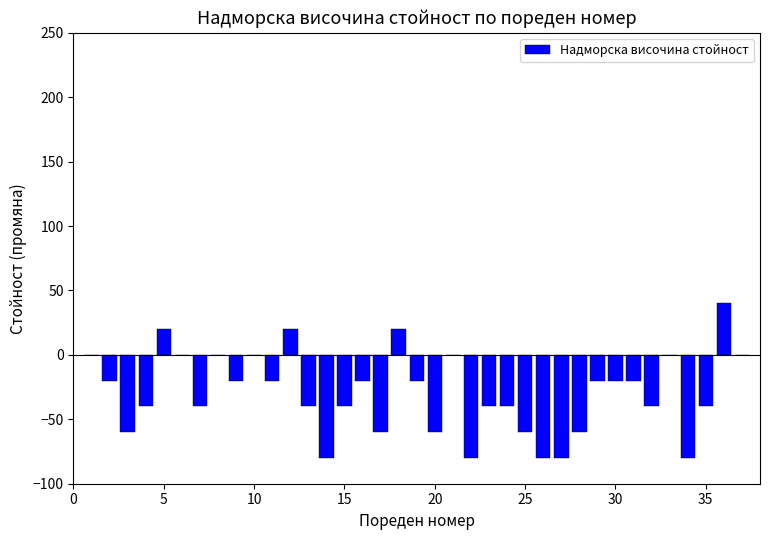

What is the sum of all values?

-1080